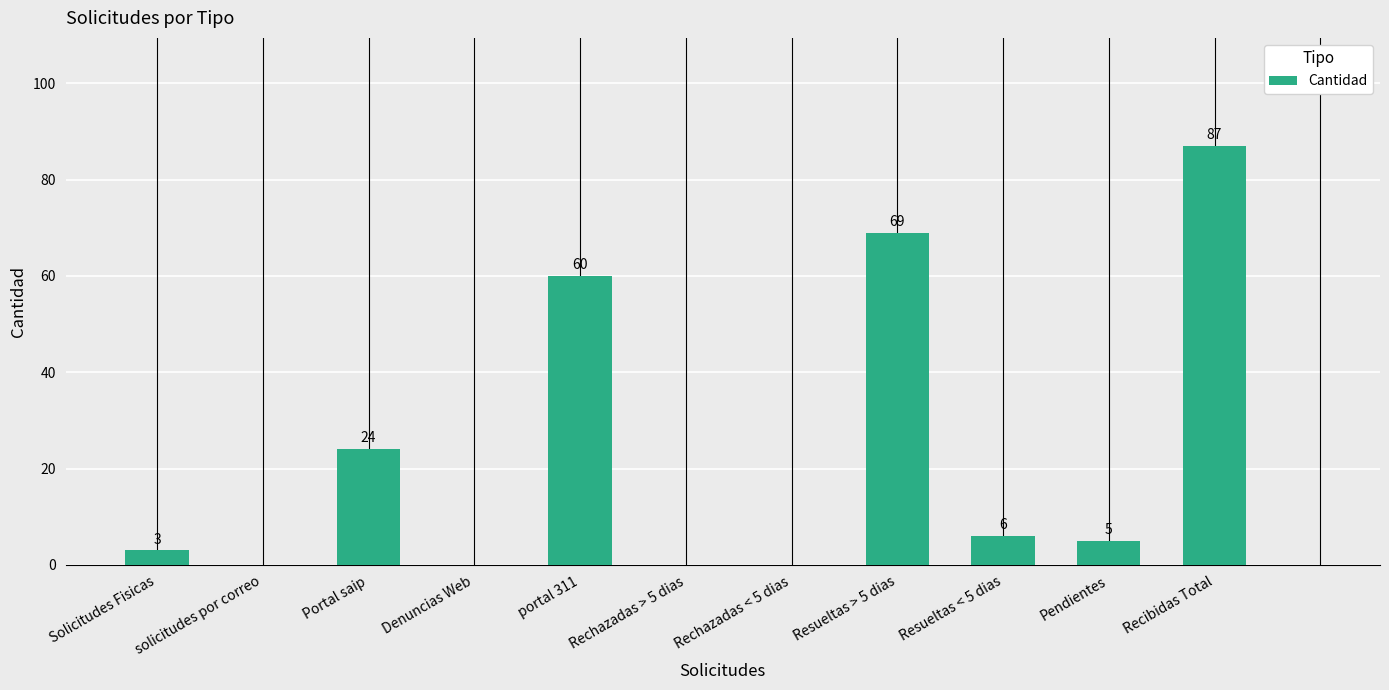

The chart shows a value of 0 at solicitudes por correo. True or false?

True